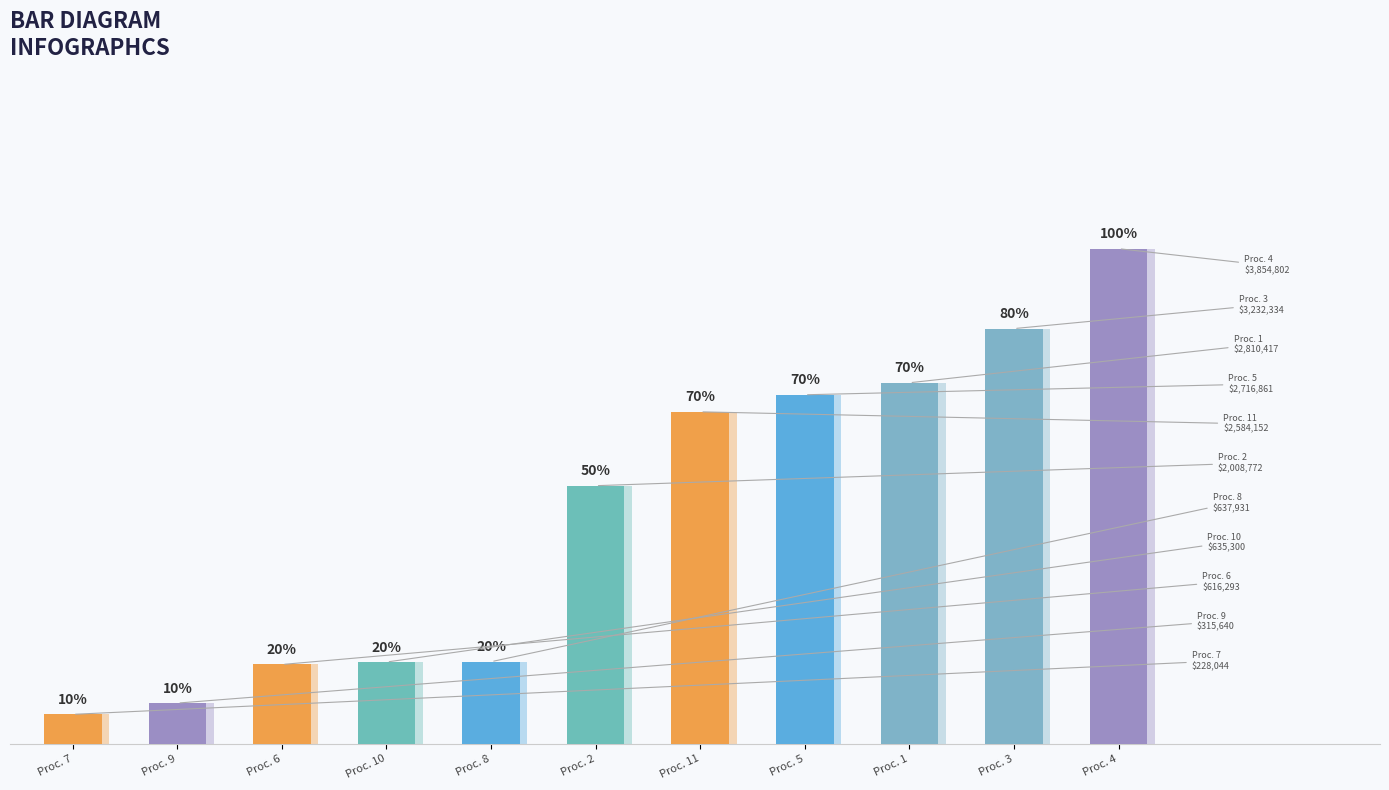

True or false: the data shows 3267098.3 at Proc. 2.

False